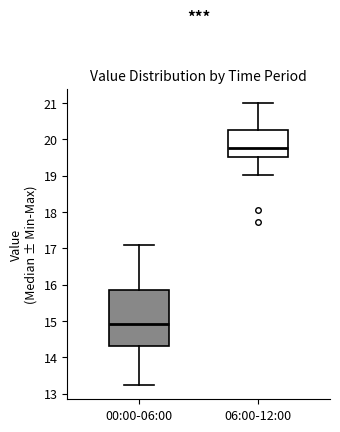

Which box is the tallest, from its lower edge to its upper edge?

00:00-06:00